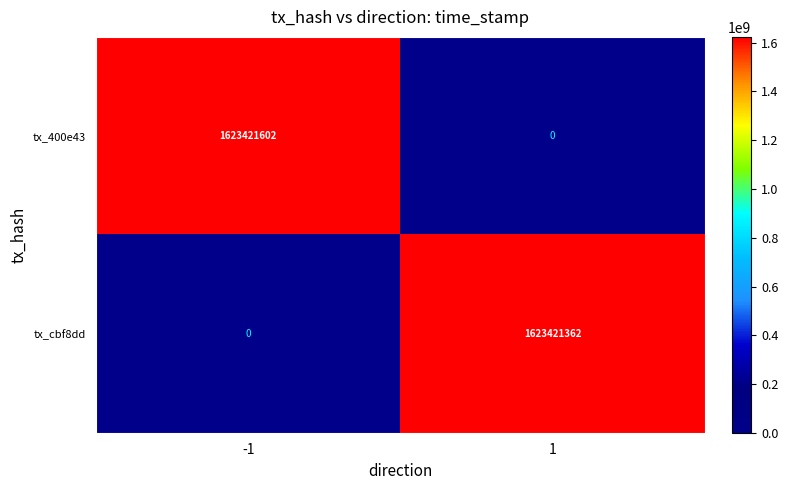

Which series has the largest range (max minus min)?

tx_400e43